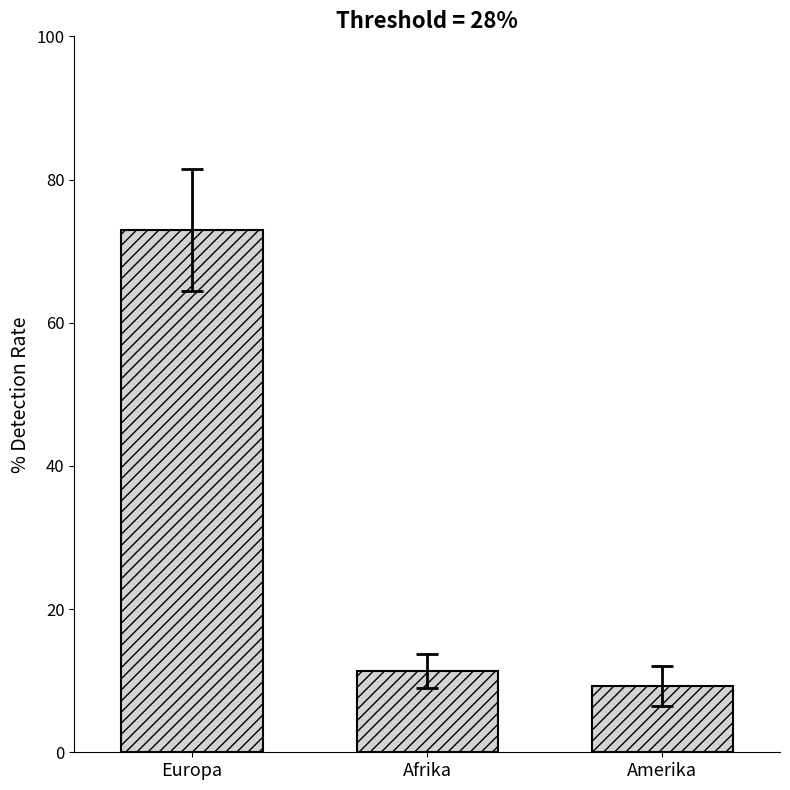

Which category has the highest value across all series?

Europa